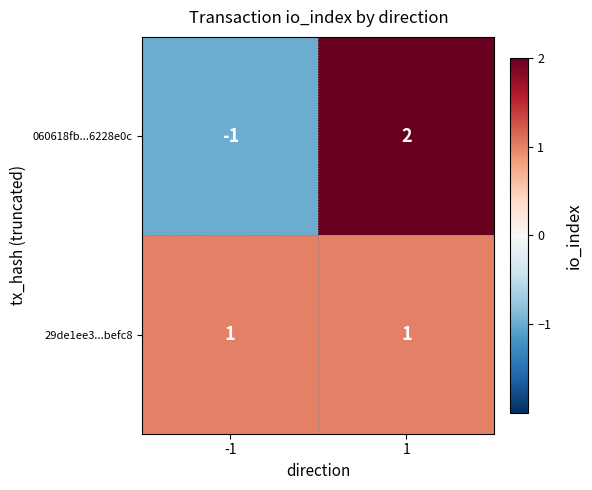

What is the difference between the maximum and minimum values in the 060618fb...6228e0c series?

3